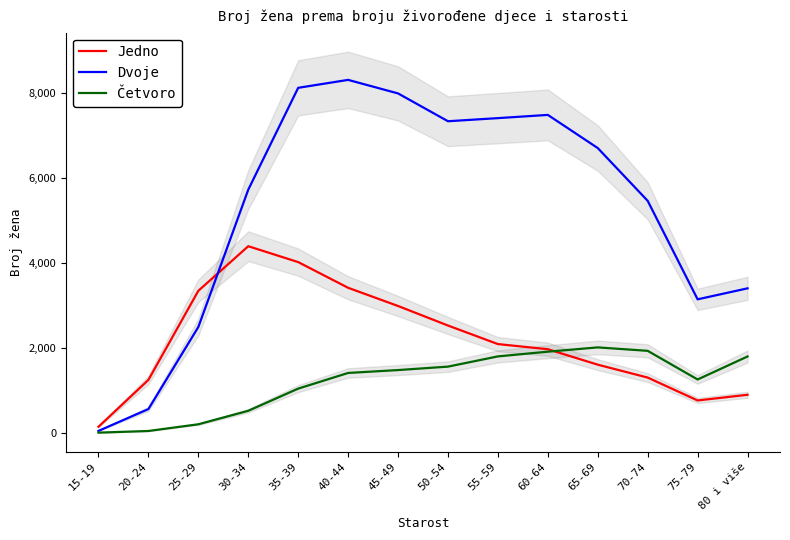

What is the total value across all series at 65-69?

10312